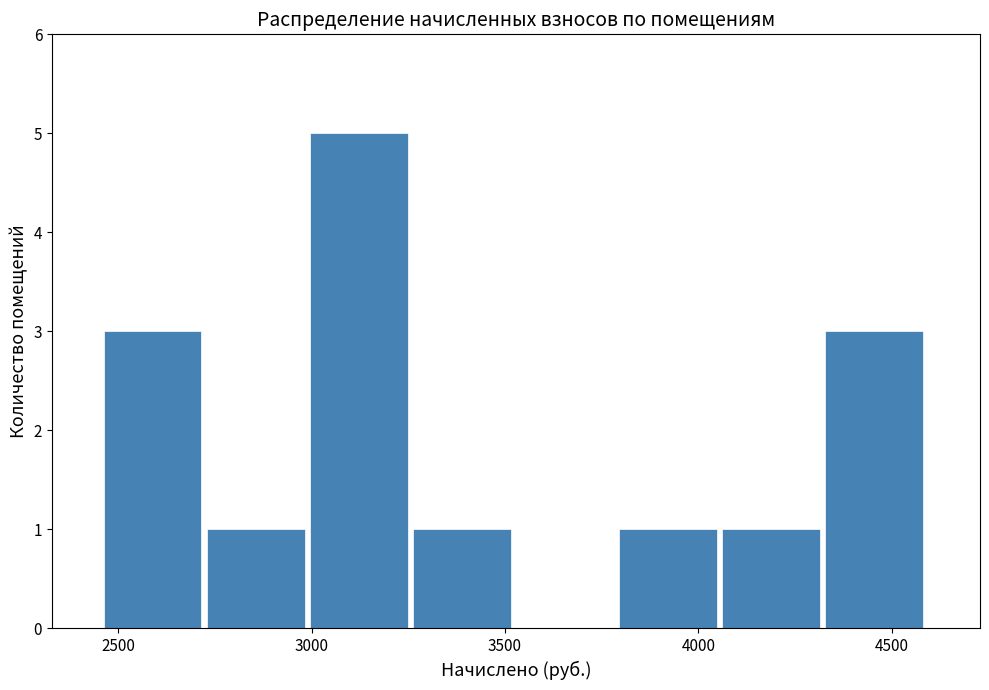

Reading left to right, transcribe this chart: for each bar, give the range it covers on the x-axis and its height. Neither the bar edges nor the heights are printed on the chart, so give them approximately, as read against the axes.

2450 to 2750: 3
2750 to 3000: 1
3000 to 3250: 5
3250 to 3550: 1
3550 to 3800: 0
3800 to 4050: 1
4050 to 4350: 1
4350 to 4600: 3